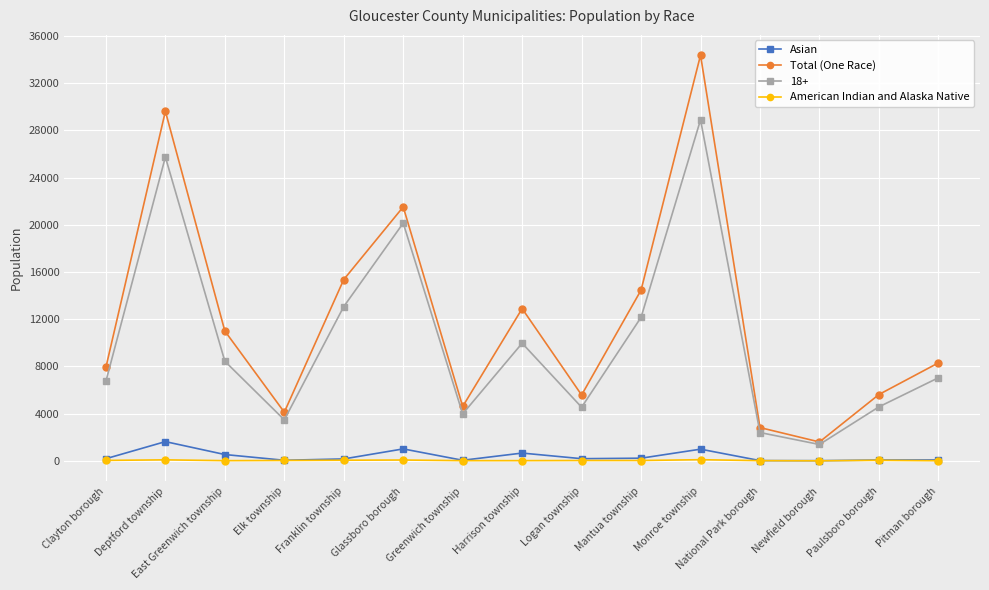

What is the total value across all series at Elk township?

7663